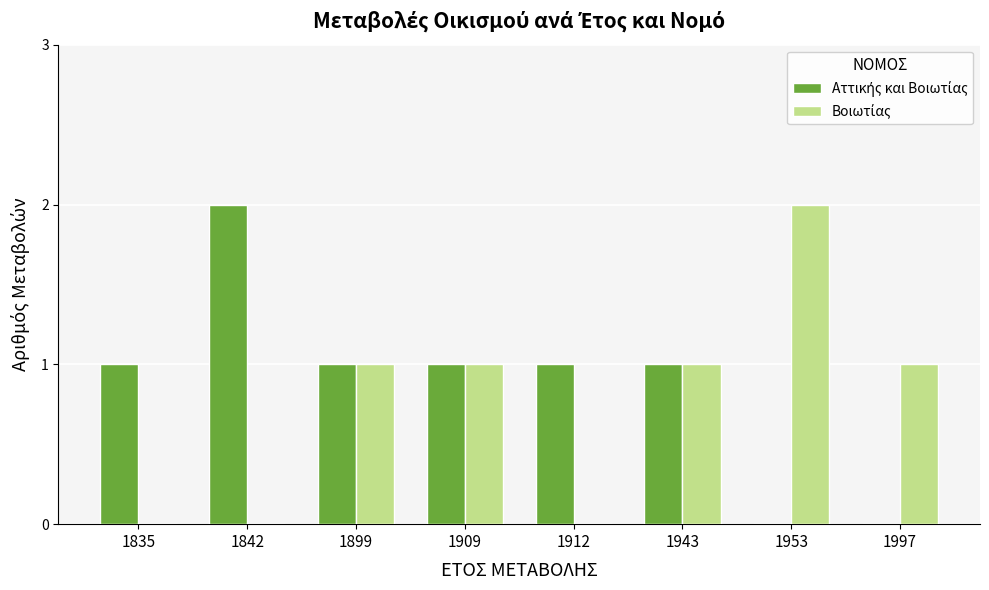

At which category does the chart reach its minimum across all series?

1953